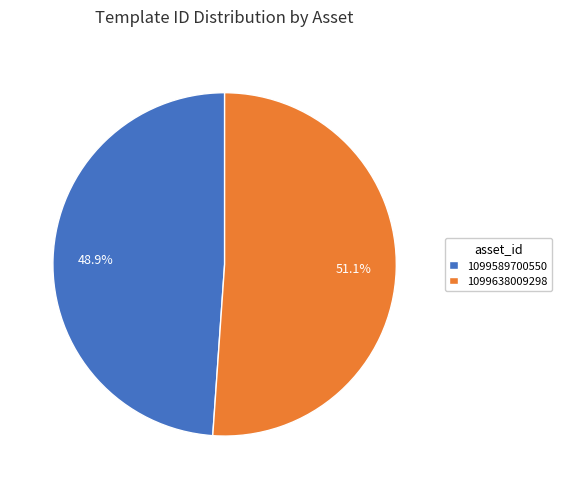

Rank the categories by value from highest to lowest.

1099638009298, 1099589700550